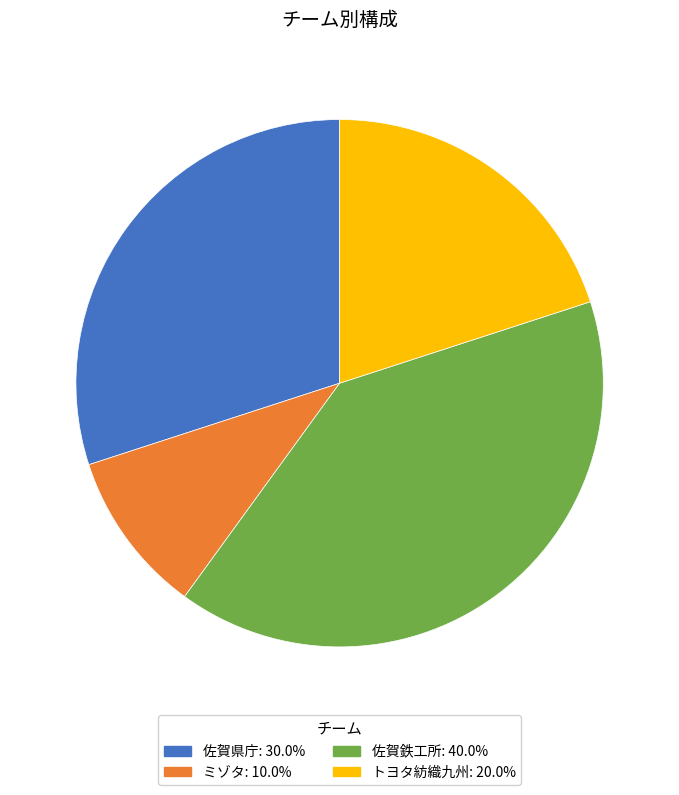

True or false: トヨタ紡織九州 accounts for 20% of the total.

True